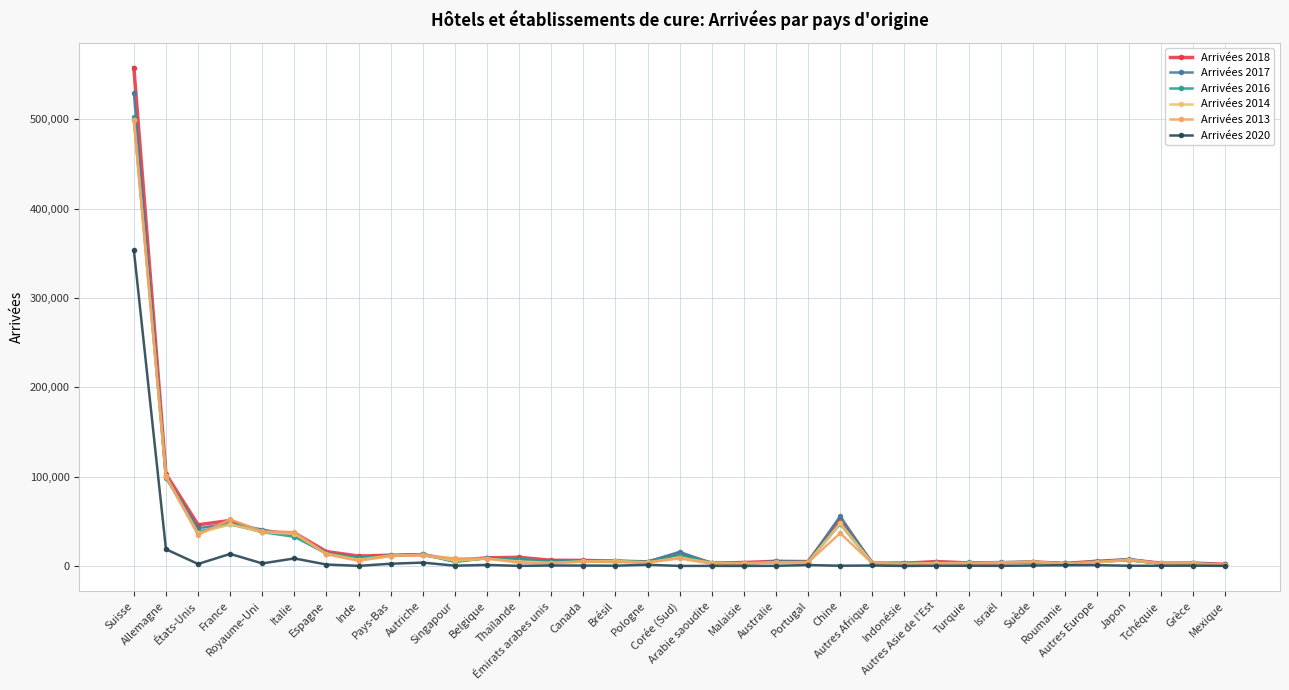

List the series in order of their peak value, highest first.

Arrivées 2018, Arrivées 2017, Arrivées 2016, Arrivées 2014, Arrivées 2013, Arrivées 2020